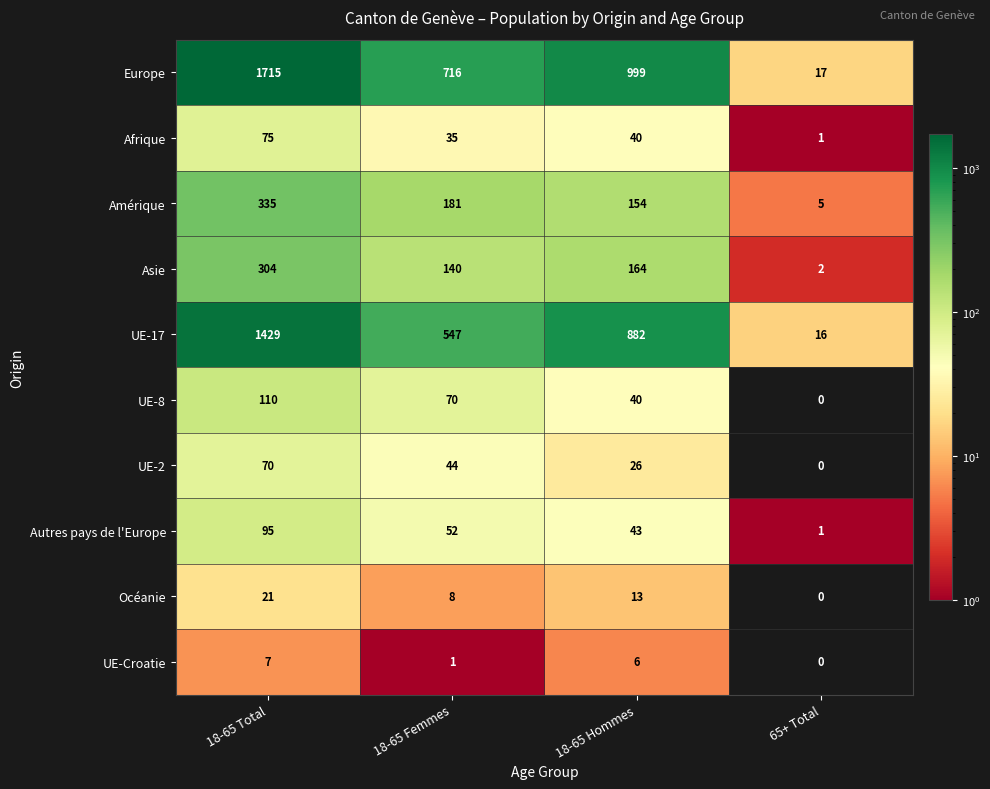

What is the total value across all series at 18-65 Total?

4161